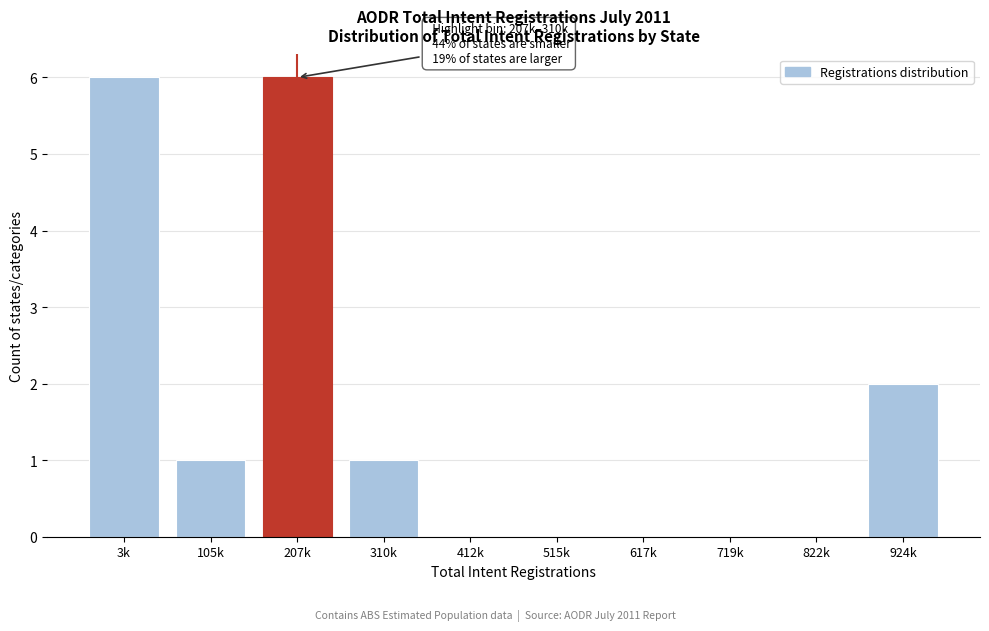

Reading left to right, what are all the values shown in this chart?

3k=6	105k=1	207k=6	310k=1	412k=0	515k=0	617k=0	719k=0	822k=0	924k=2